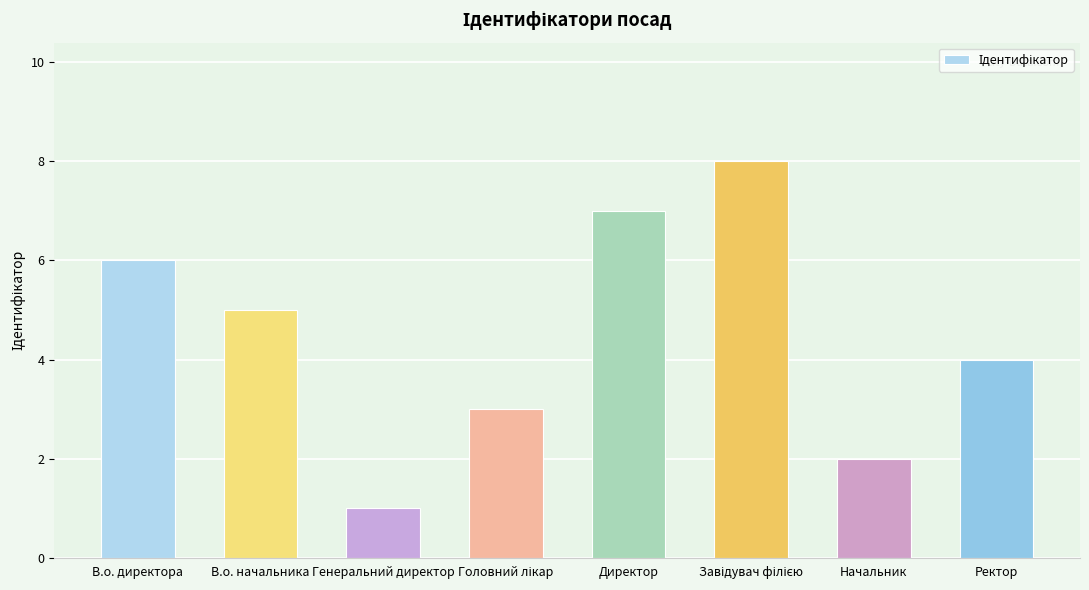

What is the sum of all values?

36